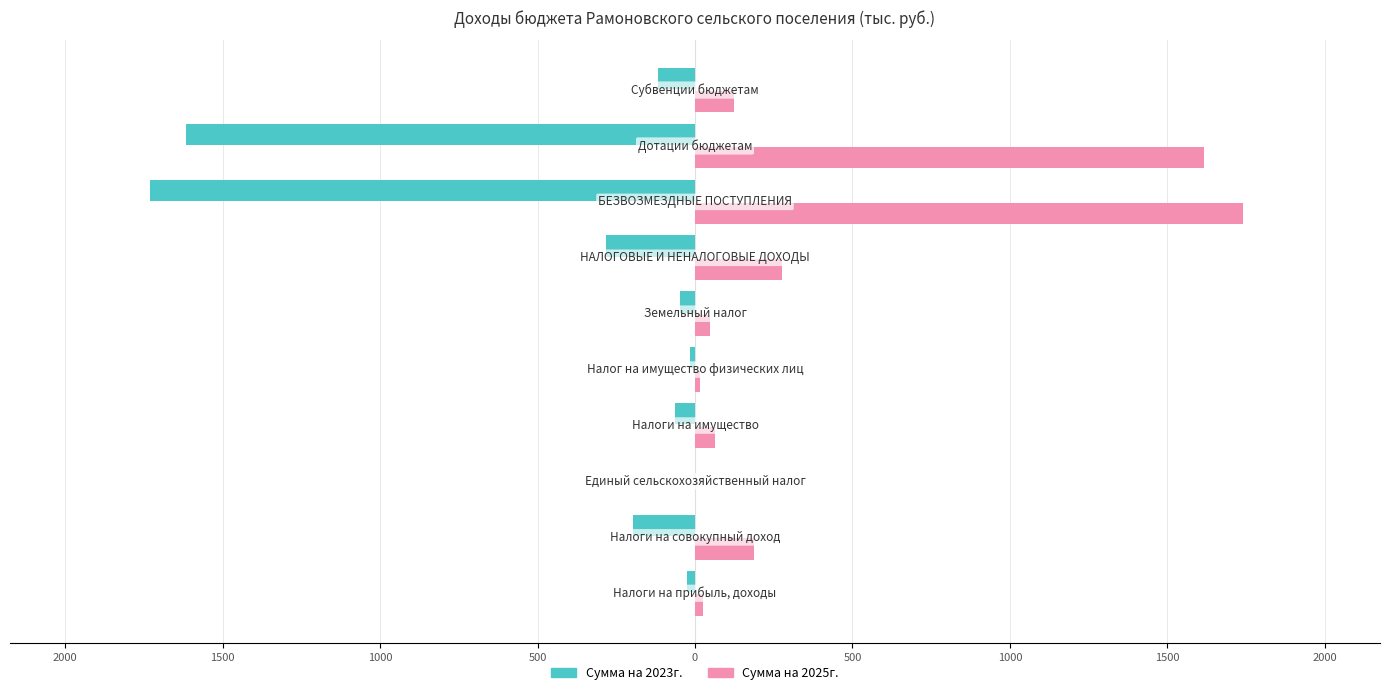

What are all the series names shown in the legend?

Сумма на 2023г., Сумма на 2025г.